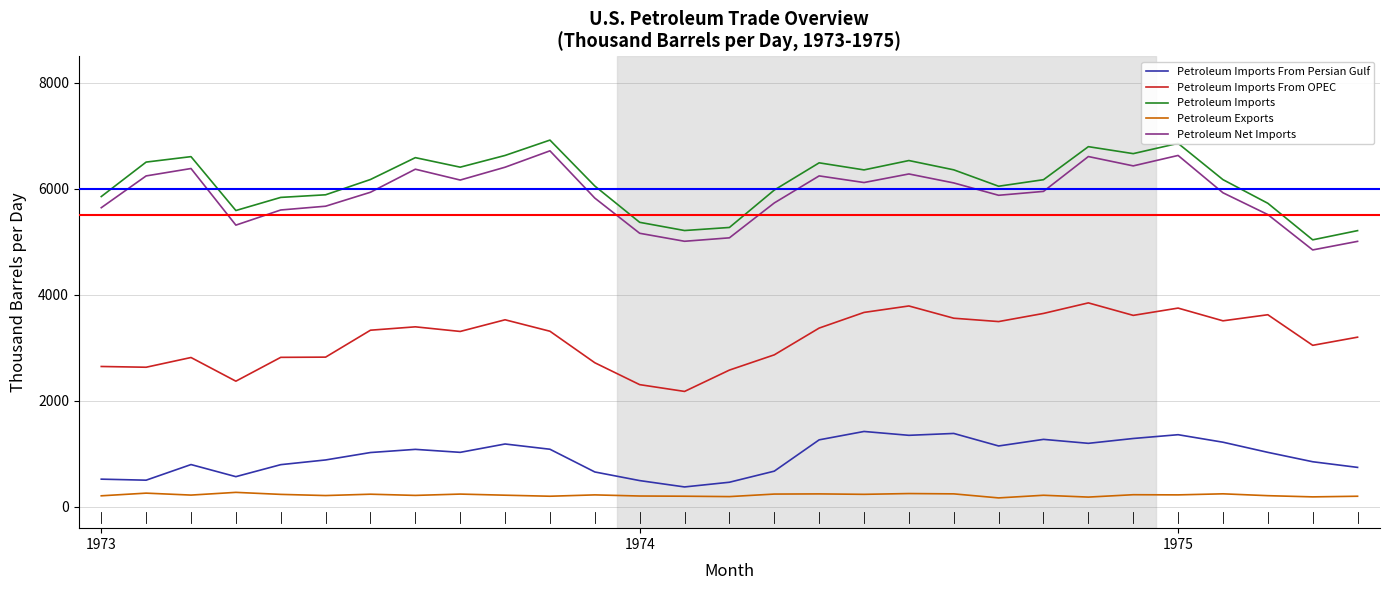

Rank the series by their maximum value, from highest to lowest.

Petroleum Imports, Petroleum Net Imports, Petroleum Imports From OPEC, Petroleum Imports From Persian Gulf, Petroleum Exports